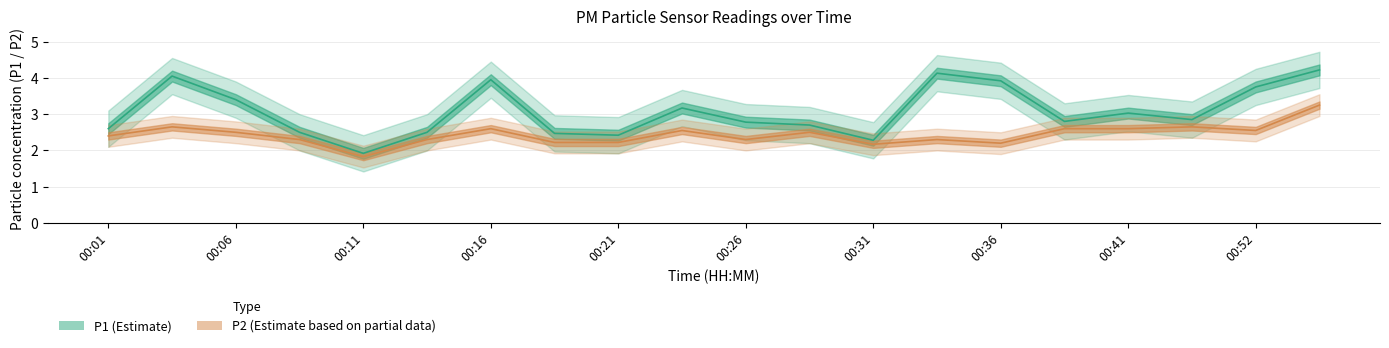

What is the average value of the P2 (Estimate based on partial data) series?

2.4